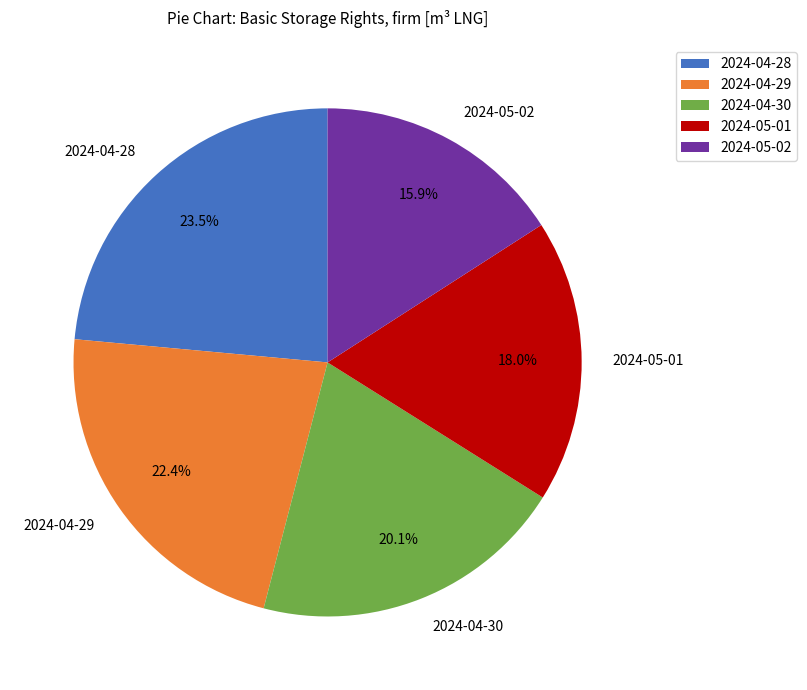

To the nearest percent, what is the combined percentage of 2024-04-30 and 2024-04-28?

44%